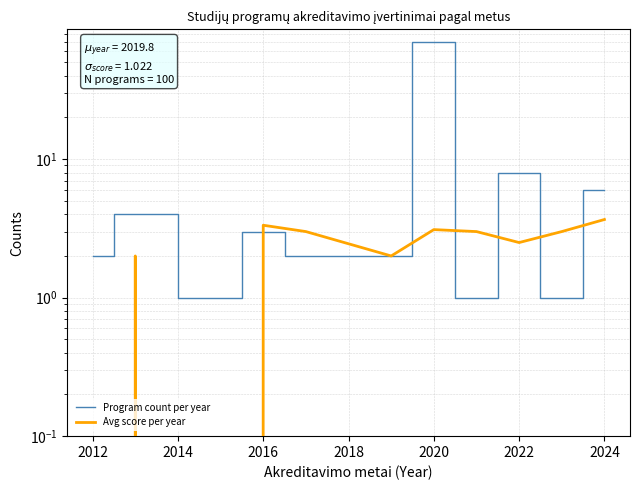

What is the average value of the Program count per year series?

9.1